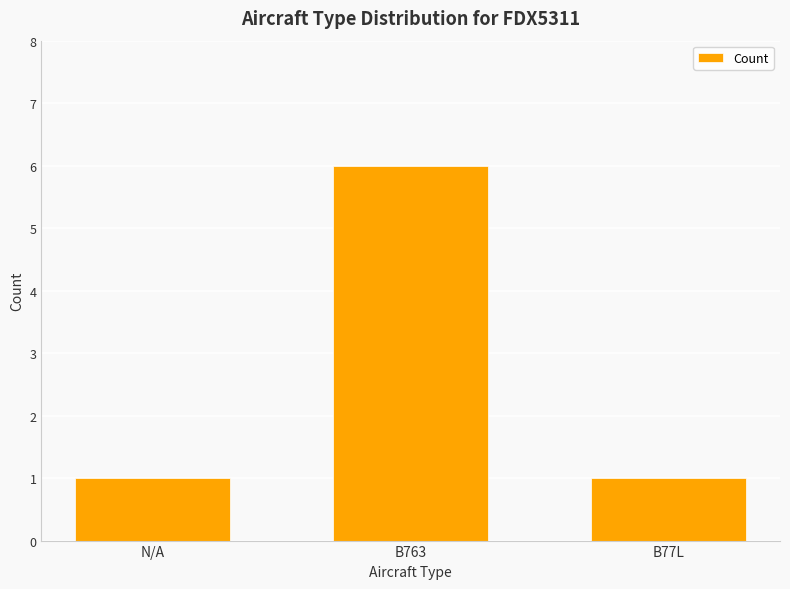

True or false: the data shows 3 at B763.

False